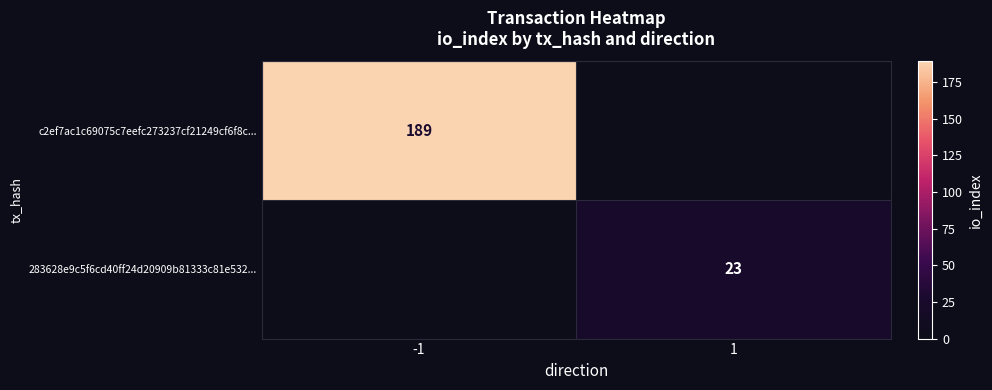

The c2ef7ac1c69075c7eefc273237cf21249cf6f8c... series shows 254 at -1. True or false?

False